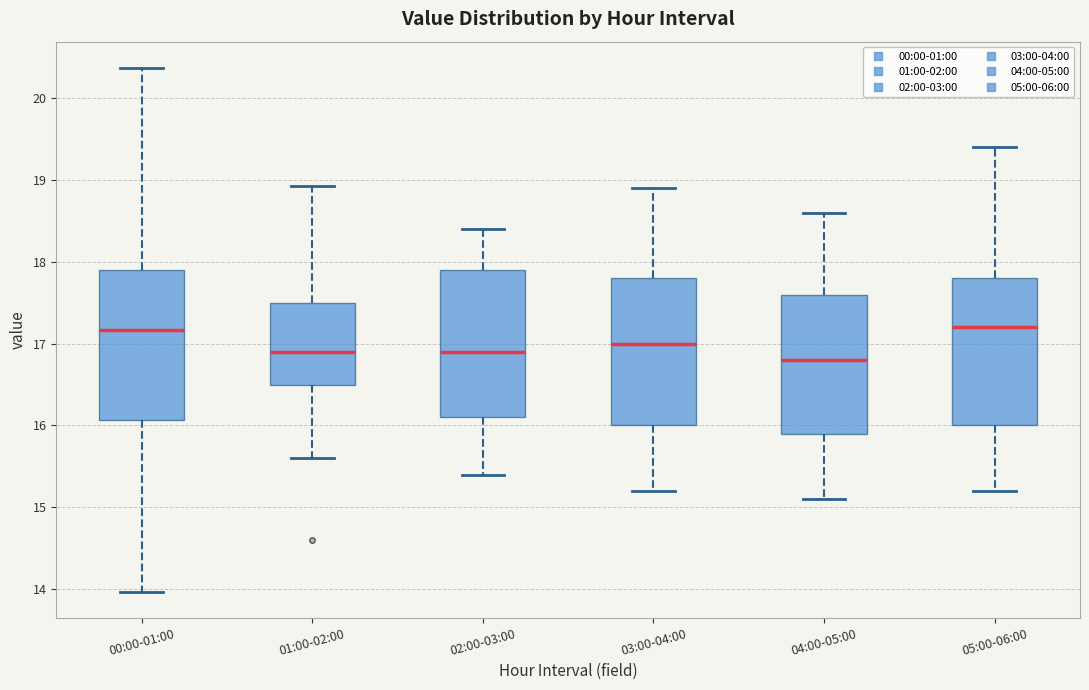

Reading left to right, read every box against the y-axis: the position of its median line, the range the box covers, and the ends of its whiskers. The values are not printed on the chart, so give them approximately, as read against the axis.

00:00-01:00: median 17.2, box 16.1 to 17.9, whiskers 14.0 to 20.4
01:00-02:00: median 16.9, box 16.5 to 17.5, whiskers 15.6 to 18.9
02:00-03:00: median 16.9, box 16.1 to 17.9, whiskers 15.4 to 18.4
03:00-04:00: median 17.0, box 16.0 to 17.8, whiskers 15.2 to 18.9
04:00-05:00: median 16.8, box 15.9 to 17.6, whiskers 15.1 to 18.6
05:00-06:00: median 17.2, box 16.0 to 17.8, whiskers 15.2 to 19.4